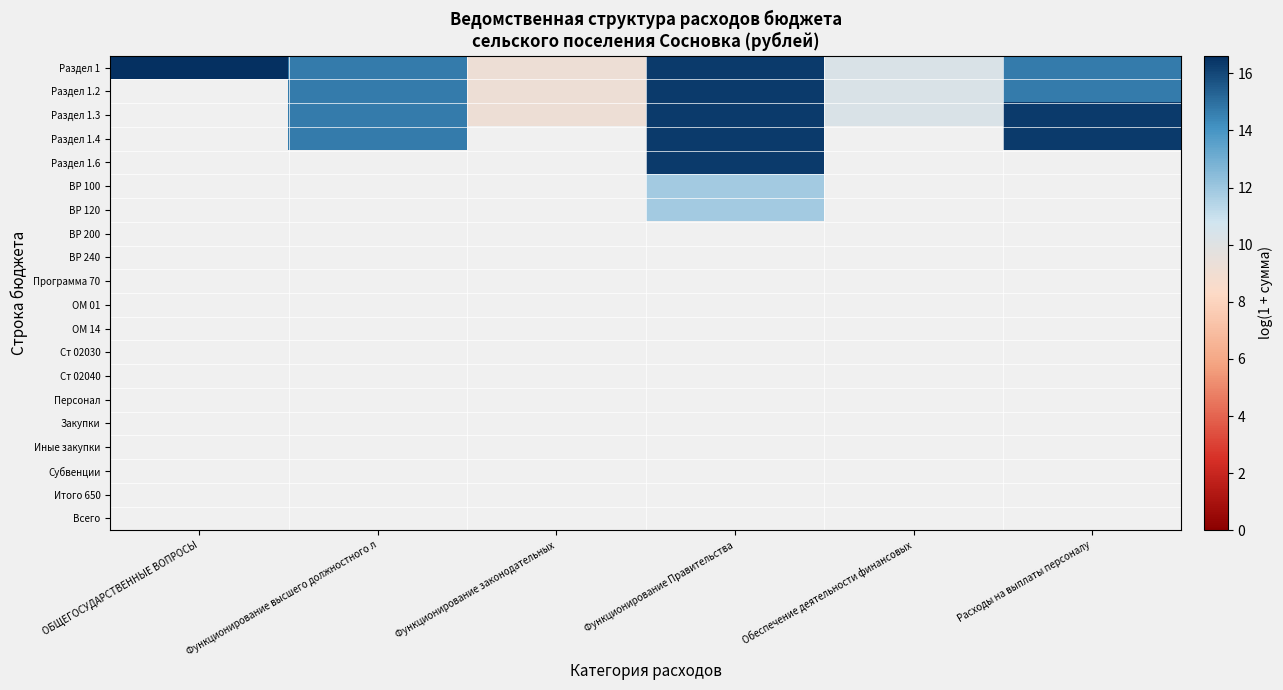

Between Обеспечение деятельности финансовых and Расходы на выплаты персоналу, which is larger?

Расходы на выплаты персоналу